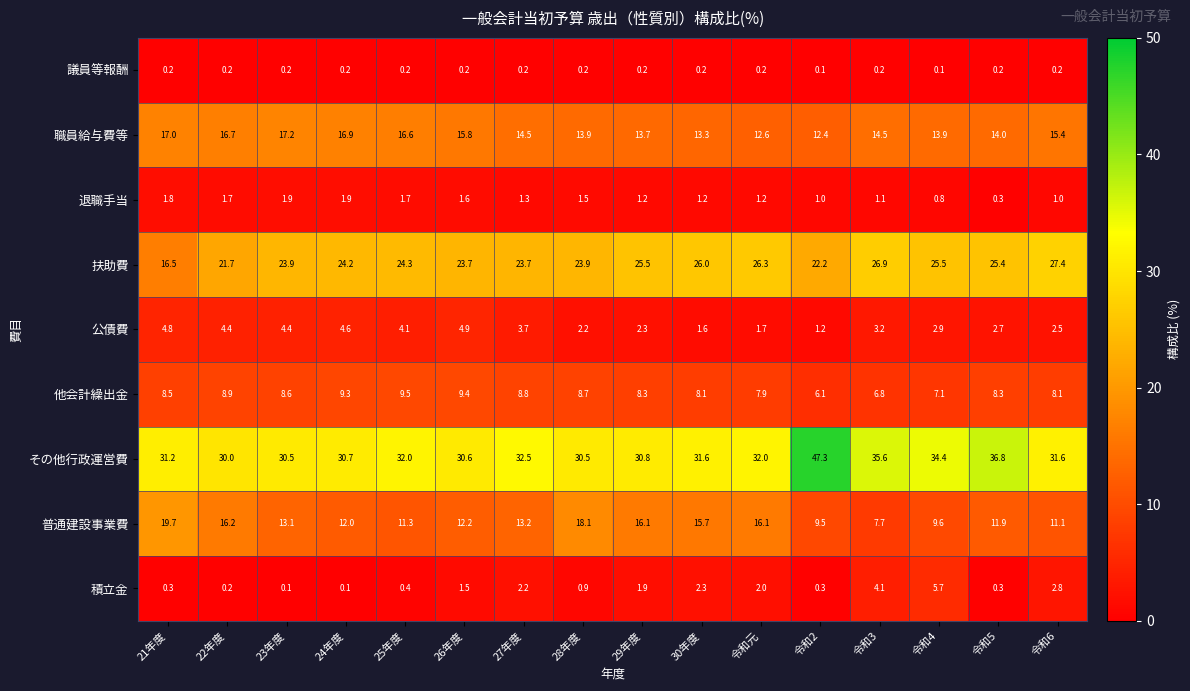

Which series changed the most between 23年度 and 令和2?

その他行政運営費